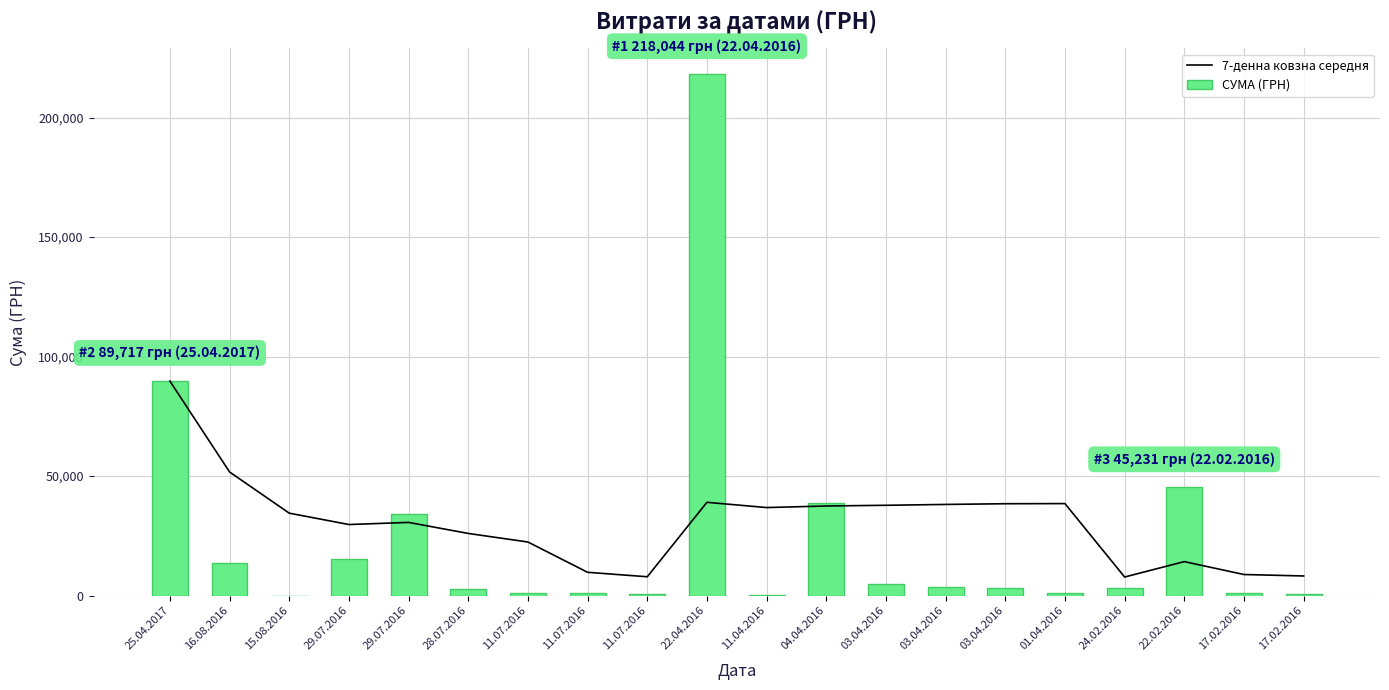

What is the average value of the 7-денна ковзна середня series?

30371.0